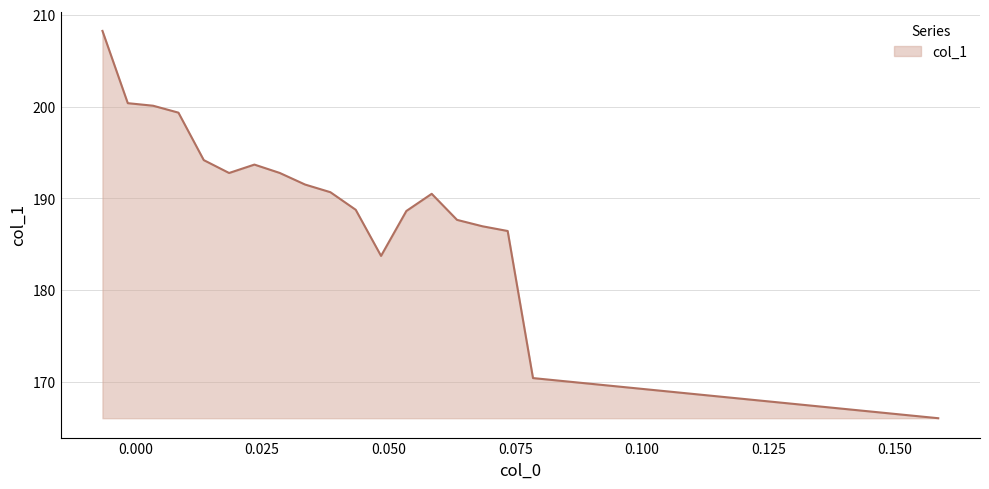

What is the minimum value shown in the chart?

166.0